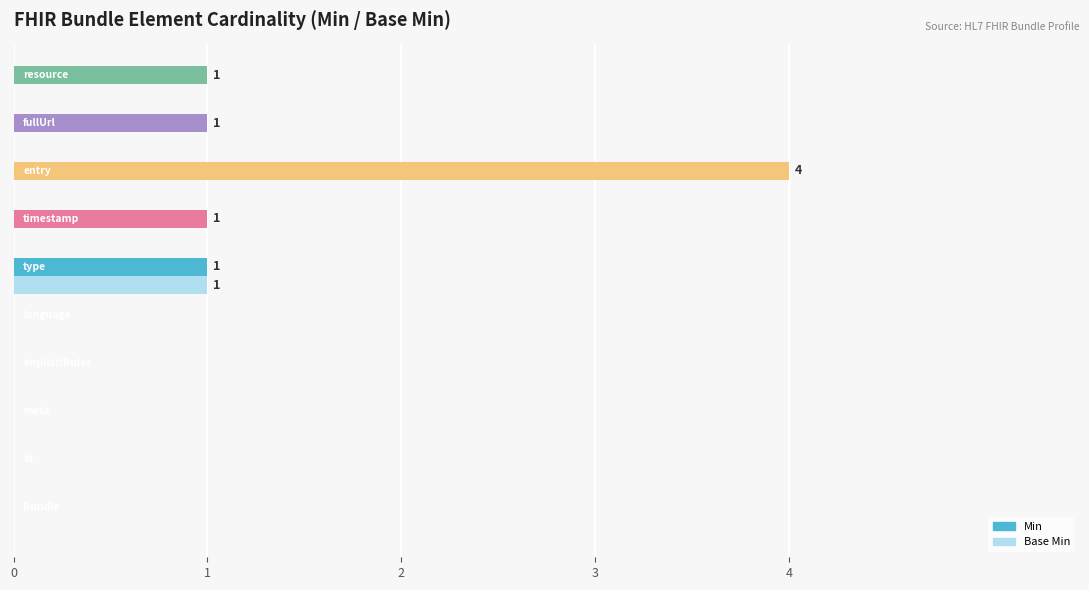

What is the greatest value displayed?

4